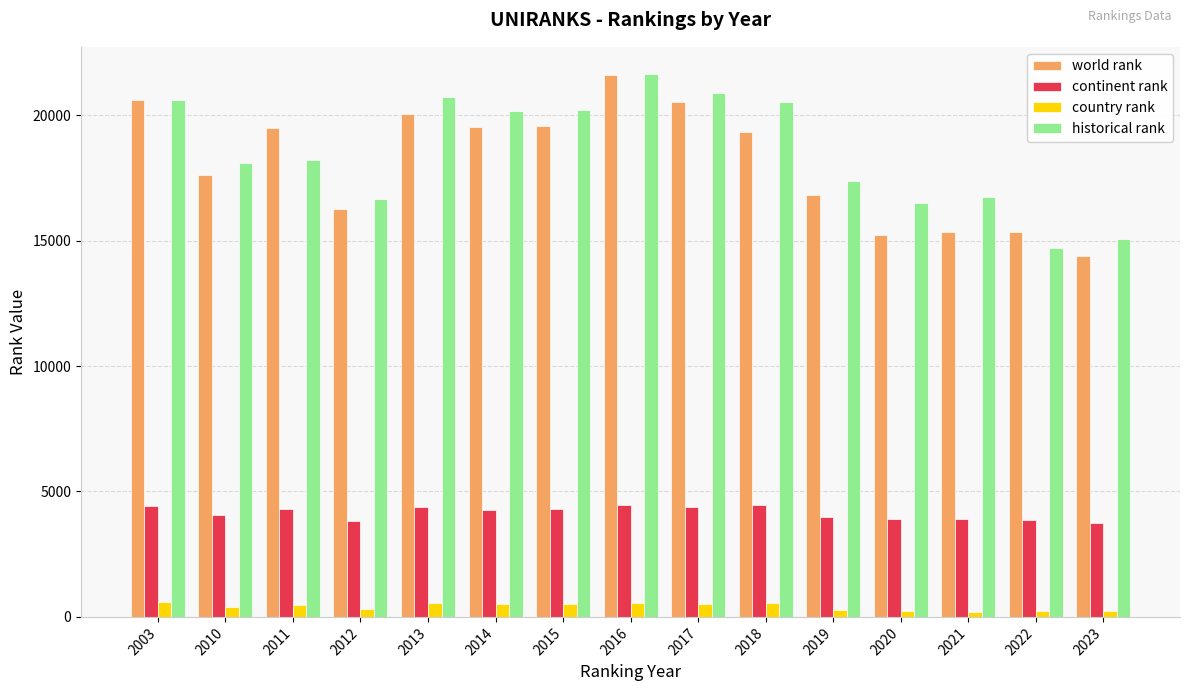

What value does the world rank series have at 2019, to the nearest 100?

16800